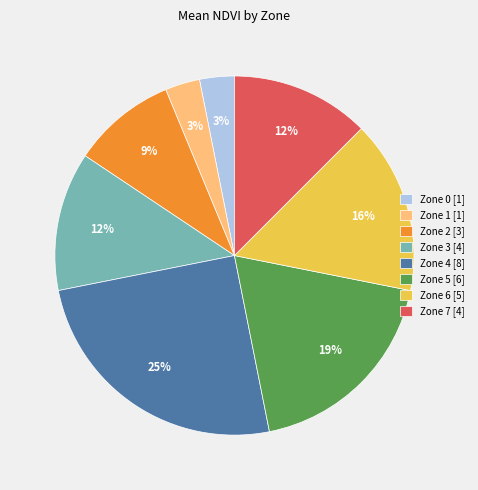

Do Zone 4 [8] and Zone 6 [5] together represent more than half of the pie?

No